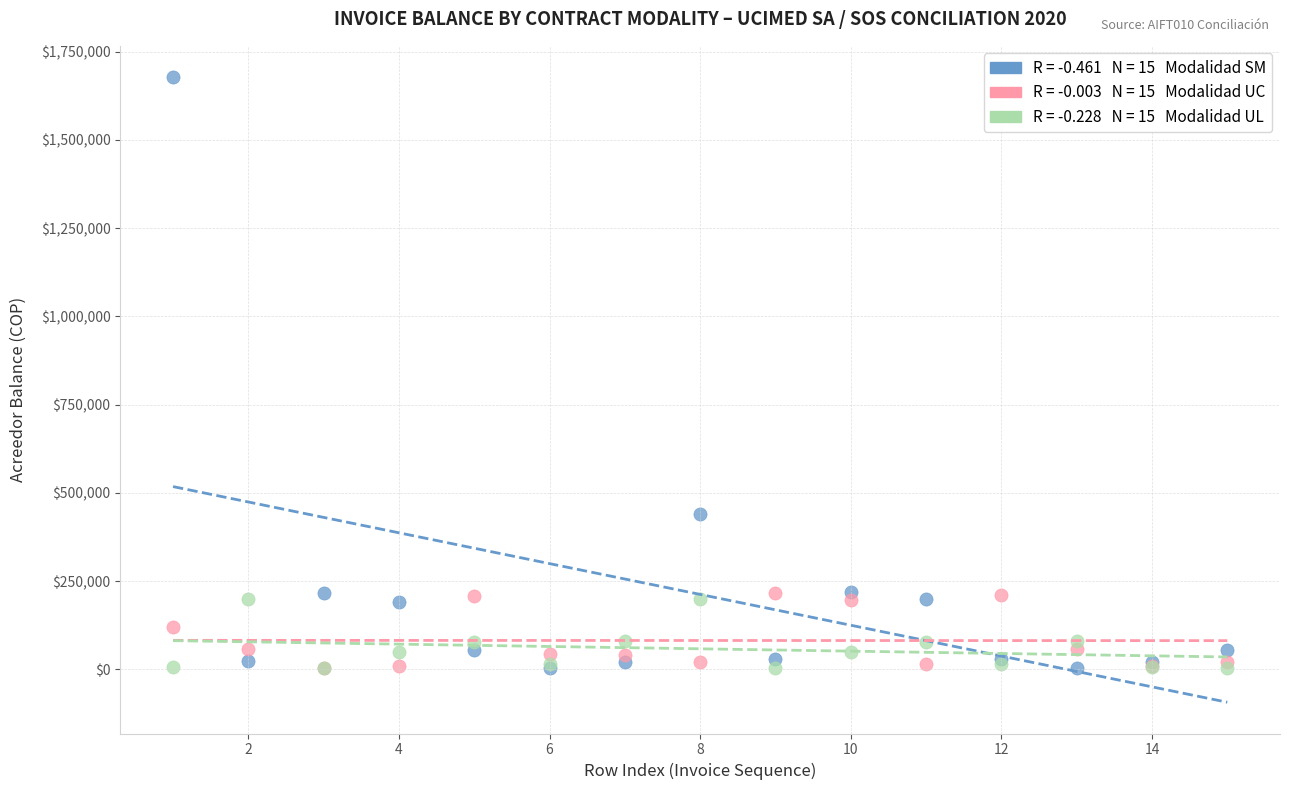

Across all series, what Y value is closest to 841470?

439067